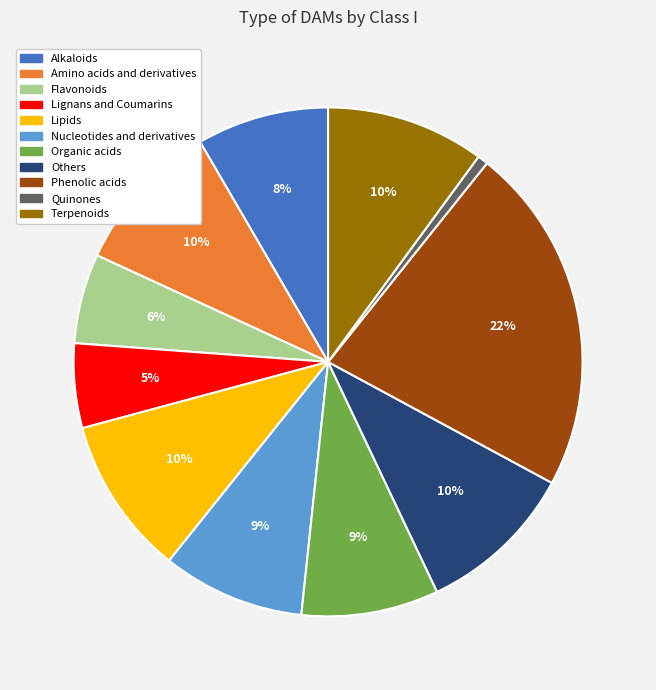

What is the ratio of the value at Flavonoids to the value at Terpenoids?

0.6